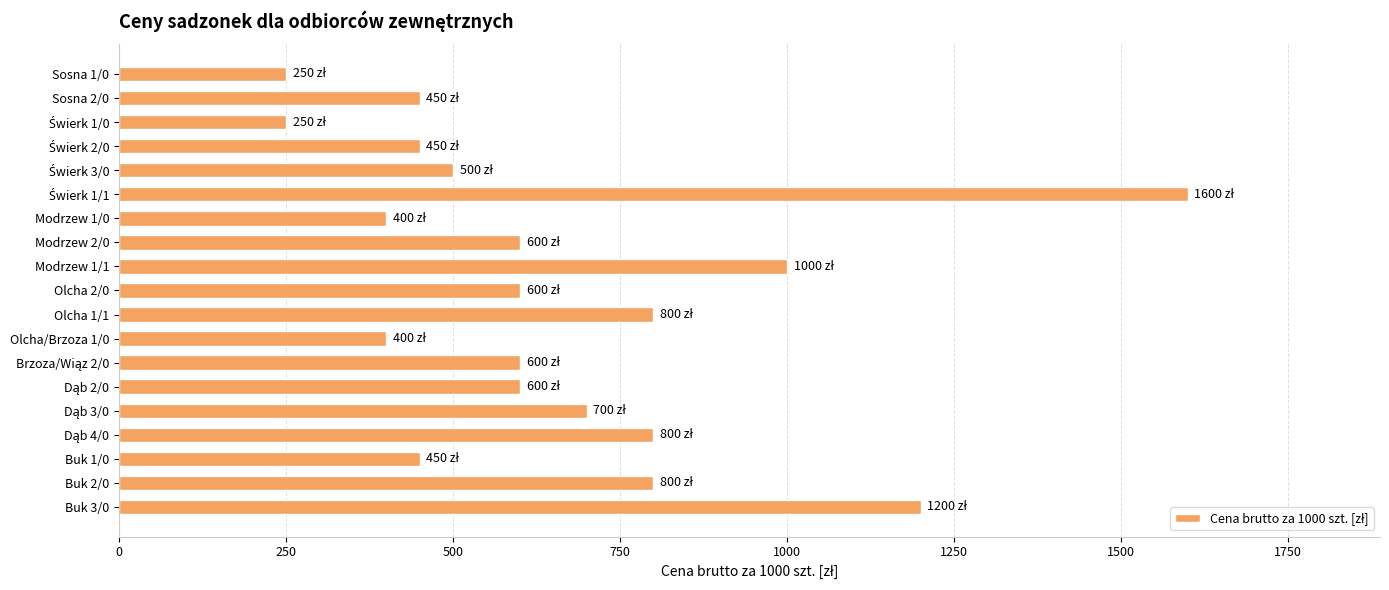

What is the label of the 11th bar from the top?

Olcha 1/1